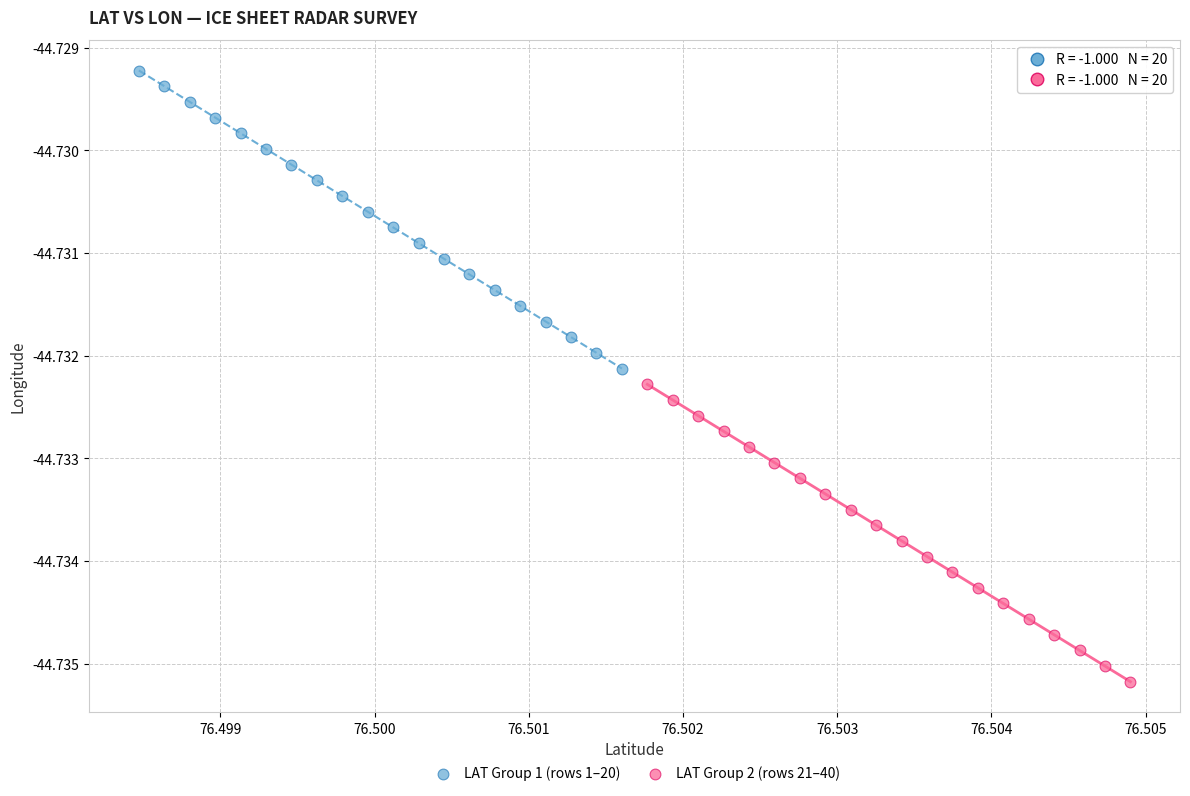

Which series reaches the minimum Y coordinate?

LAT Group 2 (rows 21–40)